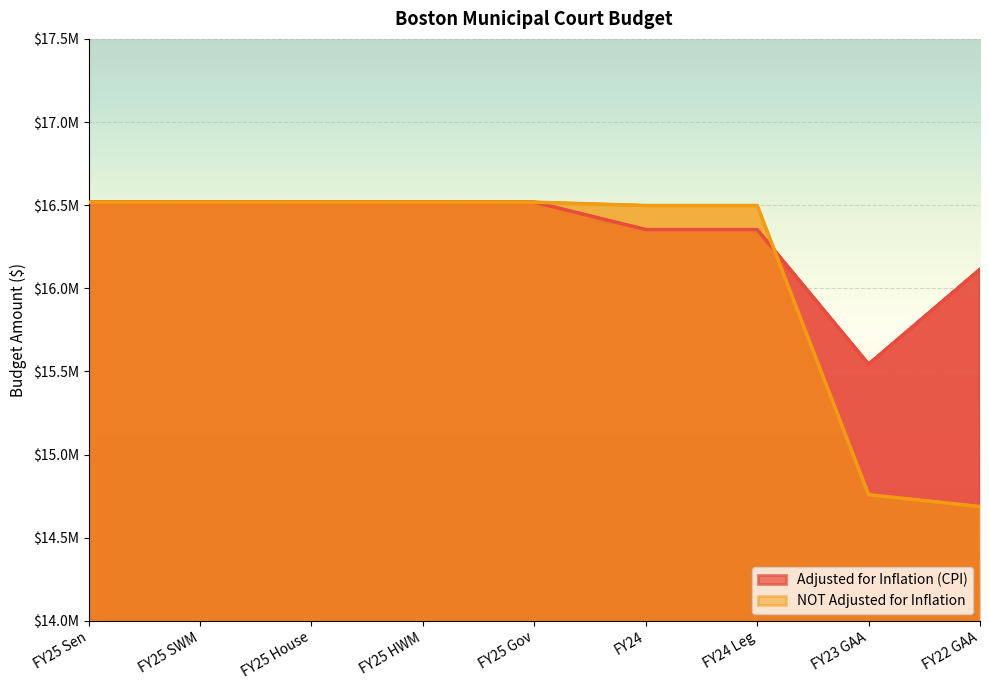

Which has a higher value, FY25 Gov or FY24?

FY25 Gov